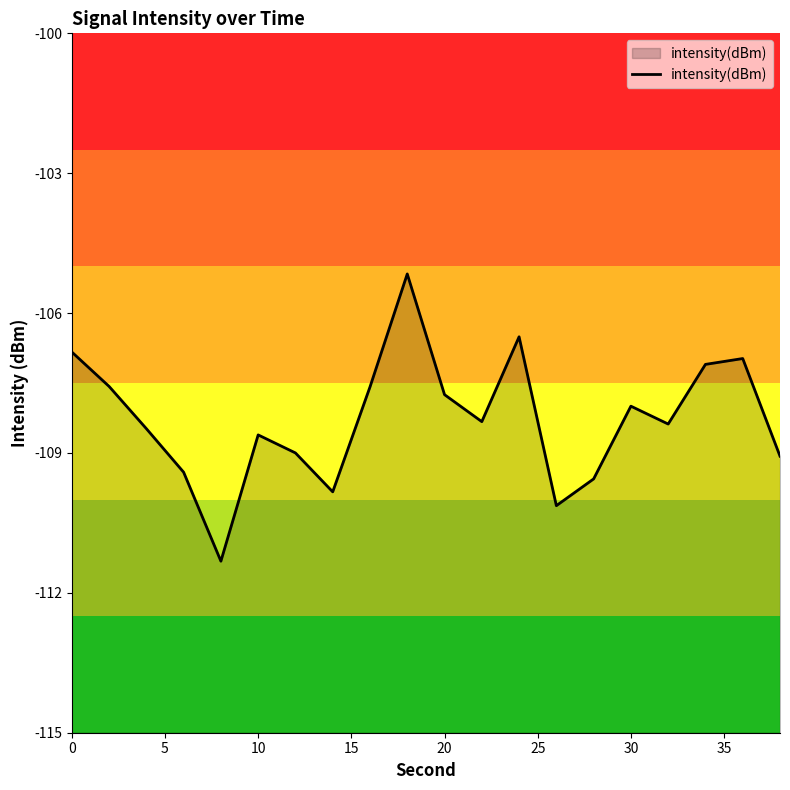

What is the difference between the maximum and minimum values?

6.2